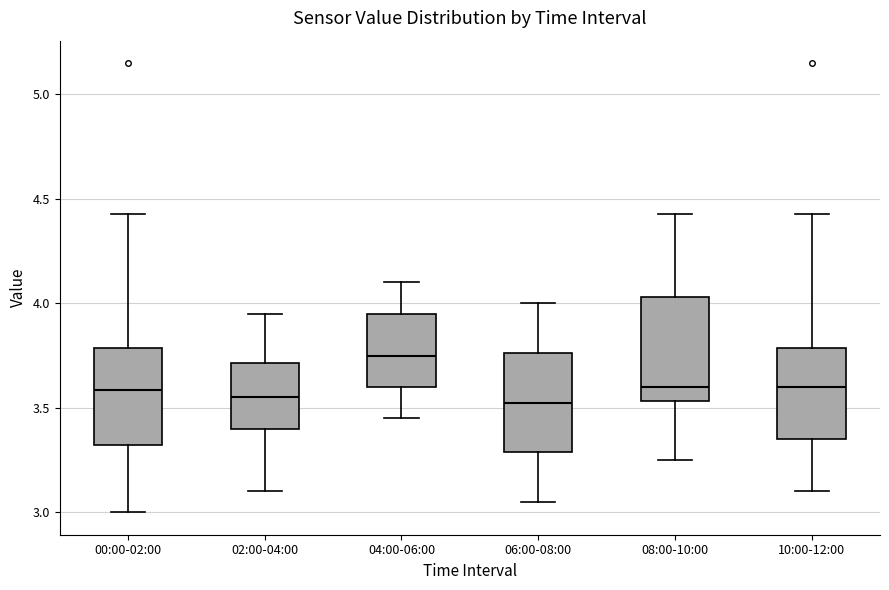

Where does the upper whisker of the box for 02:00-04:00 end on the y-axis? The values are not printed on the chart, so give them approximately, as read against the axis.

3.95